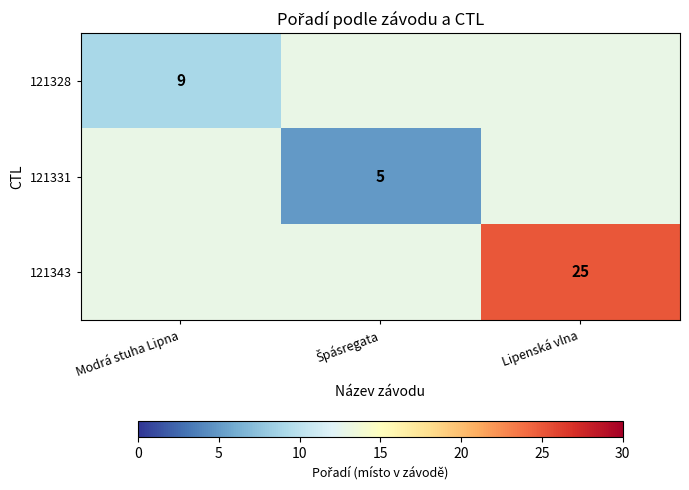

The 121343 series shows 25 at Lipenská vlna. True or false?

True